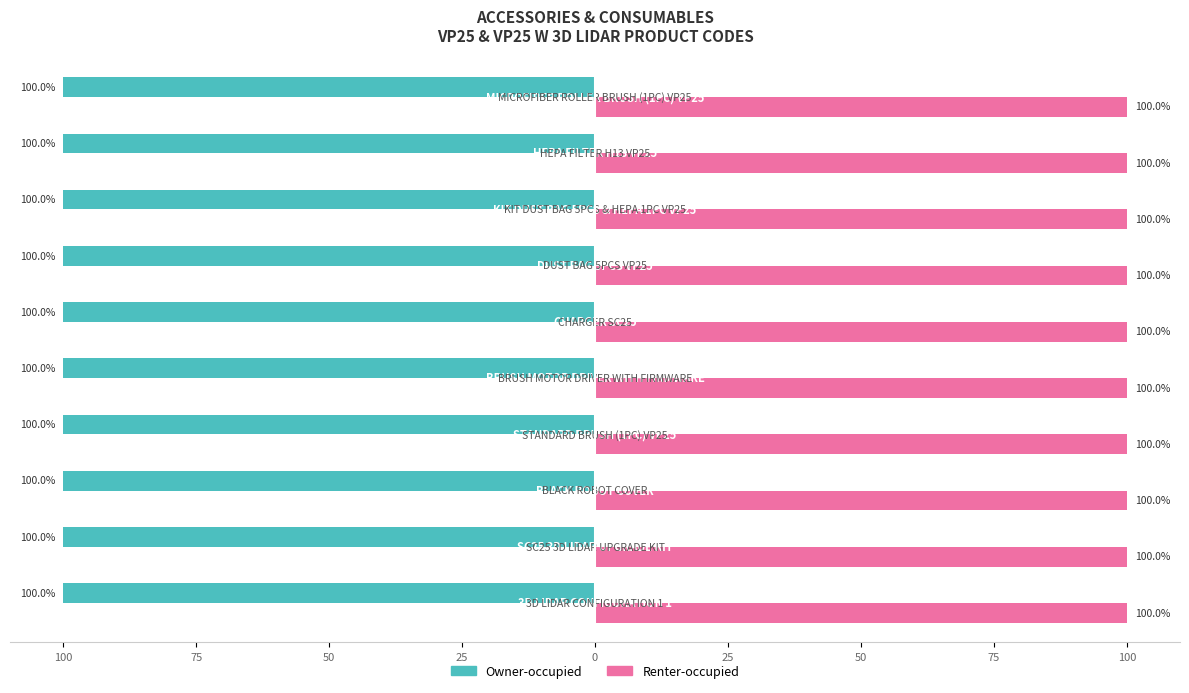

Reading left to right, transcribe all the data shown in this chart.

Owner-occupied: -100.0	-100.0	-100.0	-100.0	-100.0	-100.0	-100.0	-100.0	-100.0	-100.0
Renter-occupied: 100.0	100.0	100.0	100.0	100.0	100.0	100.0	100.0	100.0	100.0